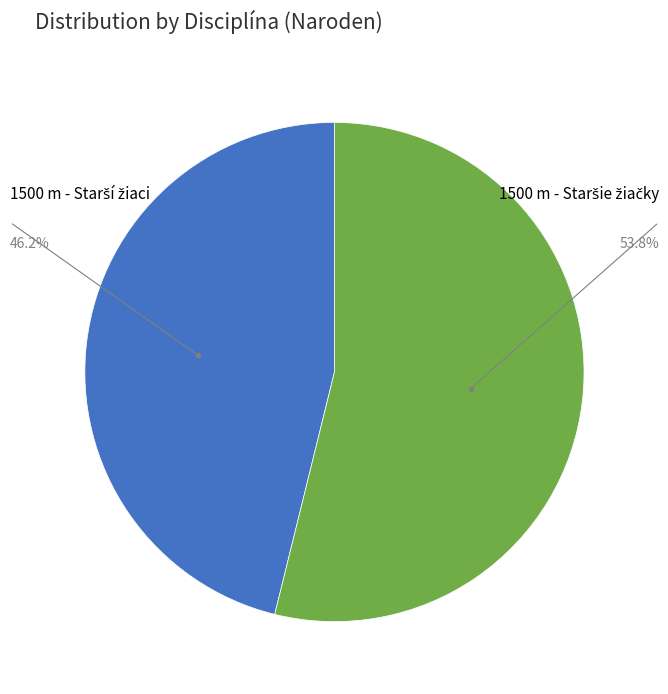

Does any single category account for the majority?

Yes